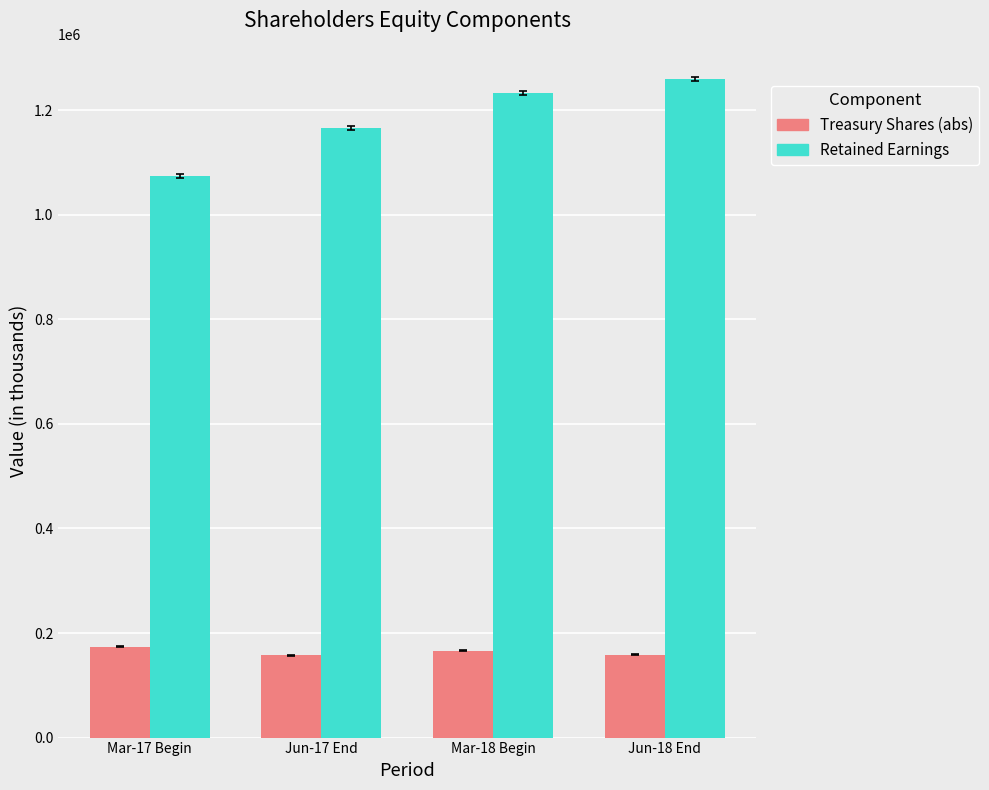

Which series has the widest spread of values?

Retained Earnings